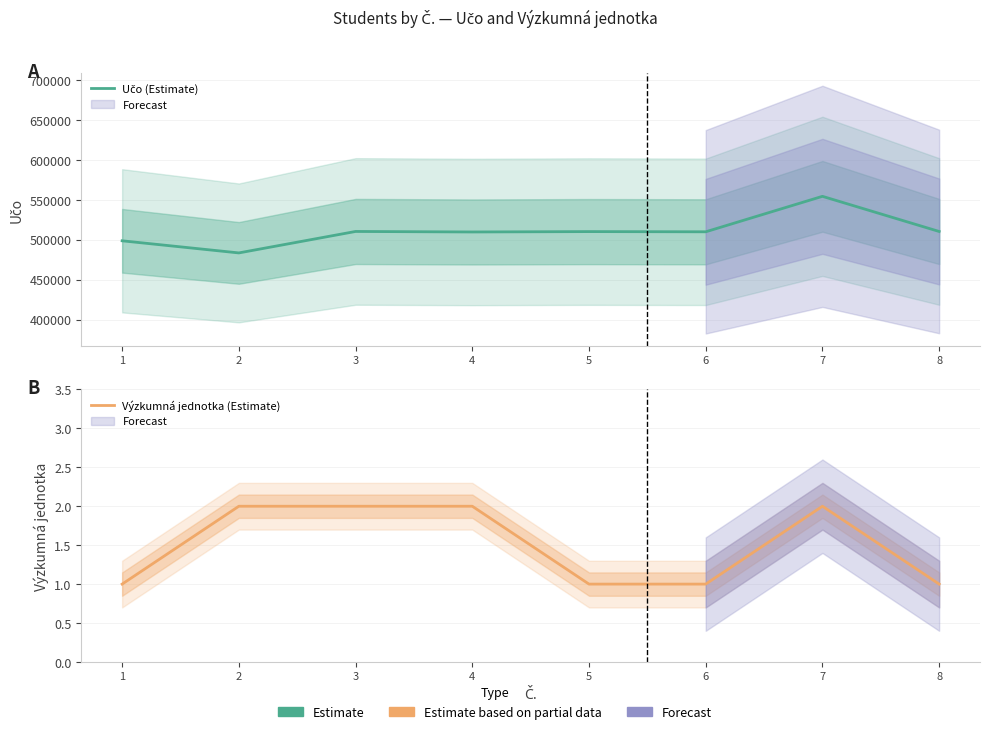

True or false: Výzkumná jednotka (Estimate) has more than 0 points higher than both neighbors.

True